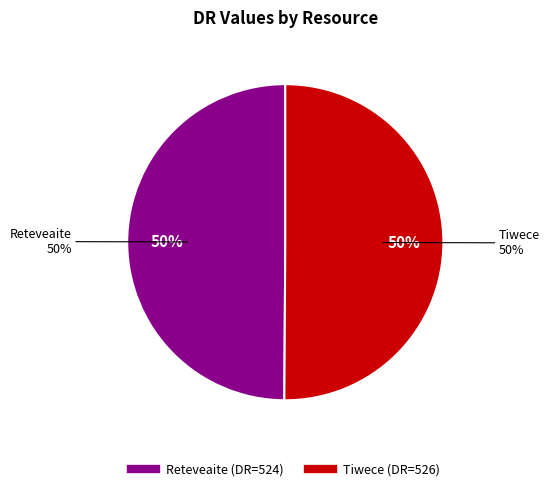

Between Tiwece and Reteveaite, which is larger?

Tiwece